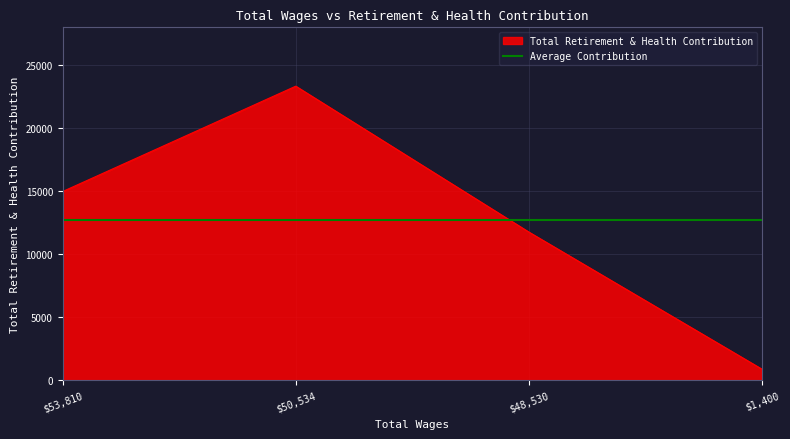

What is the maximum value shown in the chart?

23342